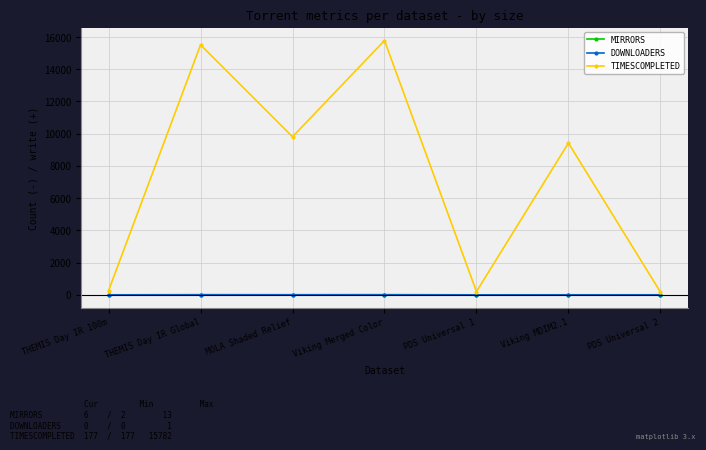

In TIMESCOMPLETED, how many points are lower than both neighbors (excluding endpoints)?

2